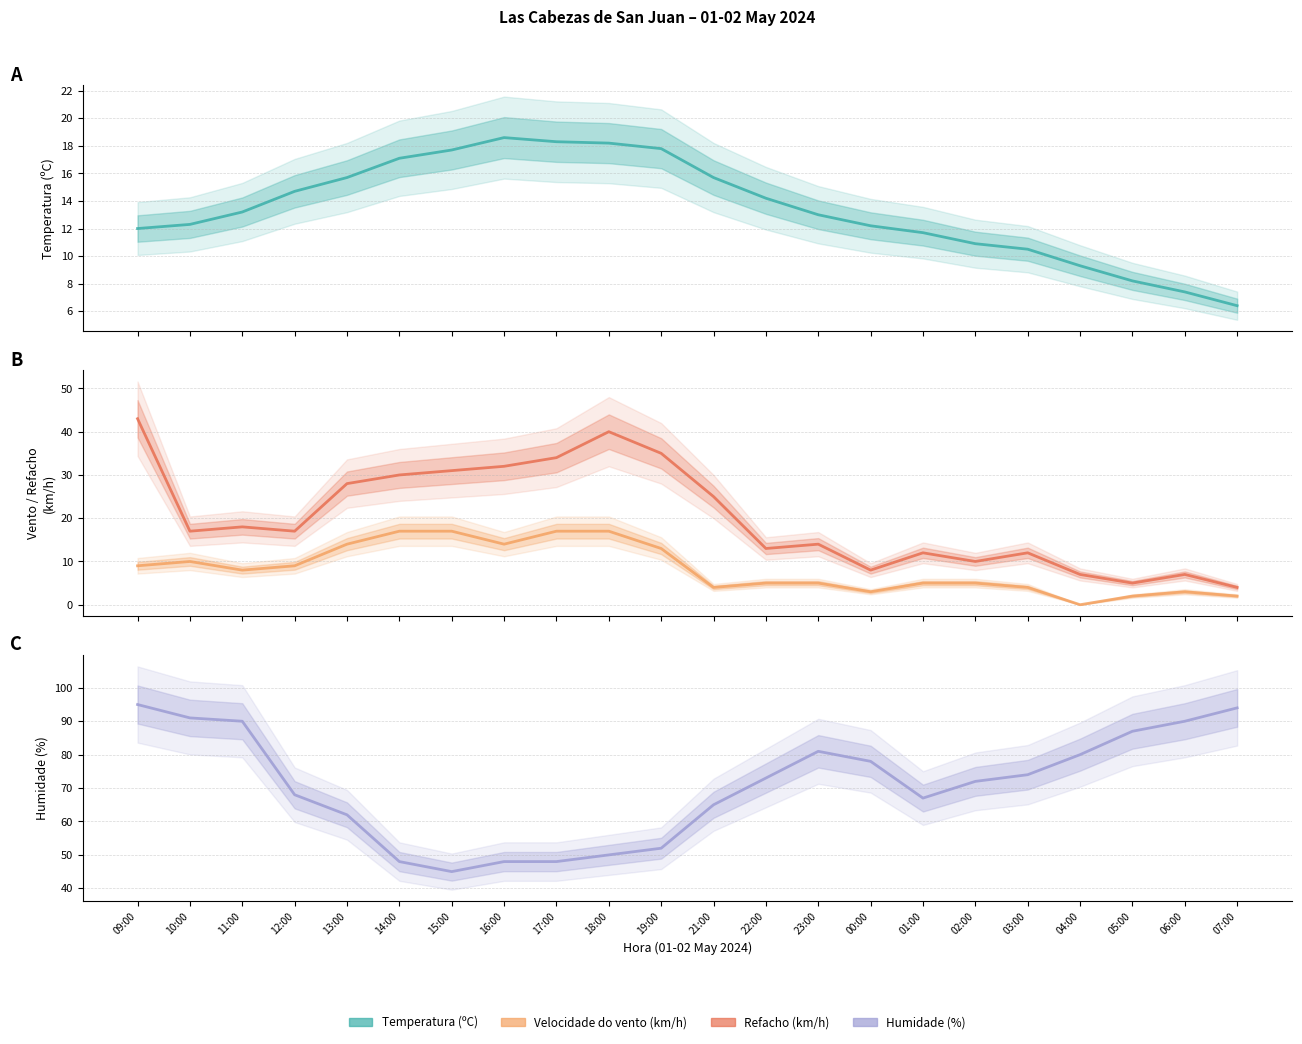

Which category has the lowest value across all series?

04:00